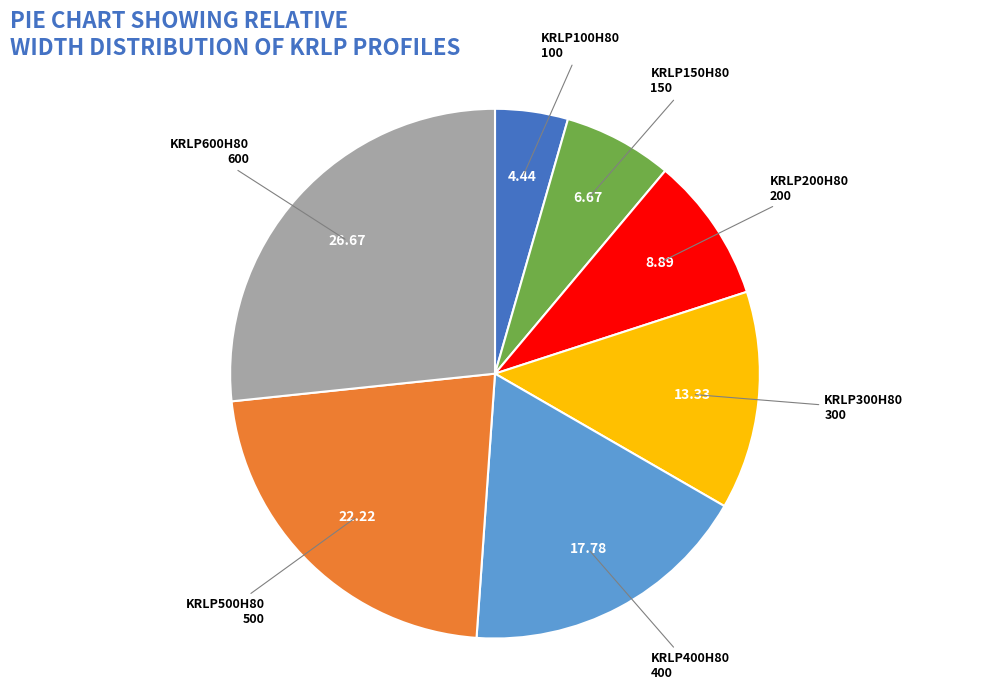

Combined, do KRLP200H80 and KRLP150H80 account for over 50%?

No